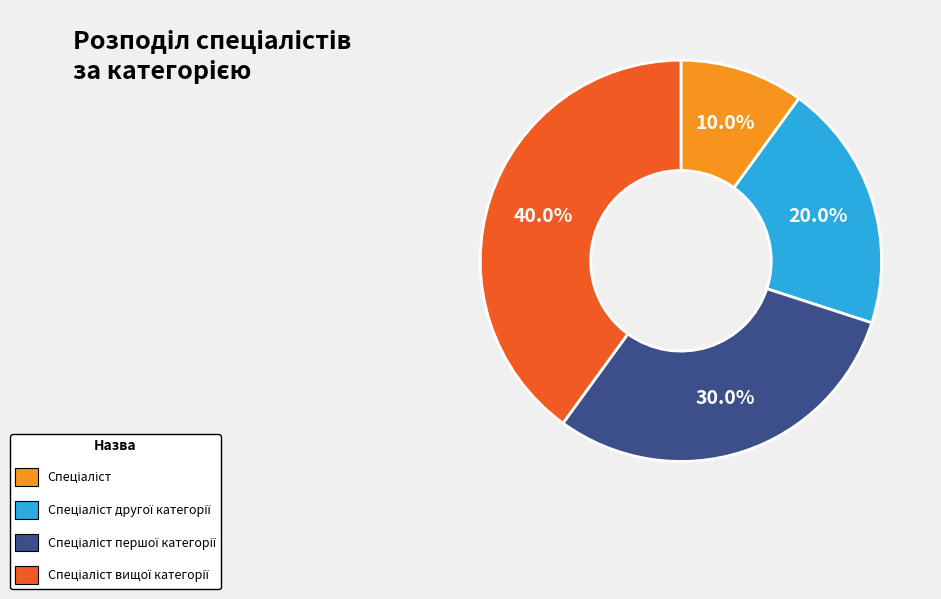

Does any single category account for the majority?

No